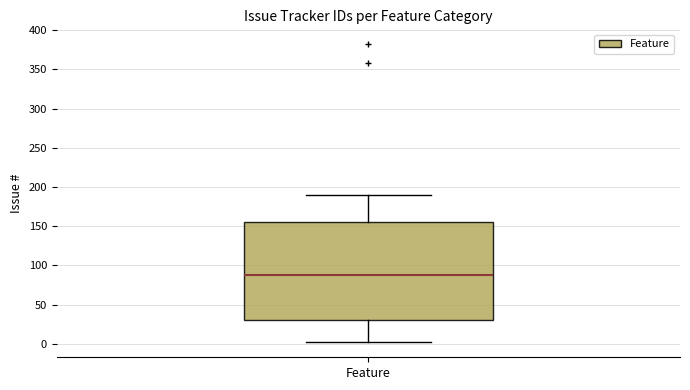

Where does the median line of the box for Feature sit on the y-axis? The values are not printed on the chart, so give them approximately, as read against the axis.

90